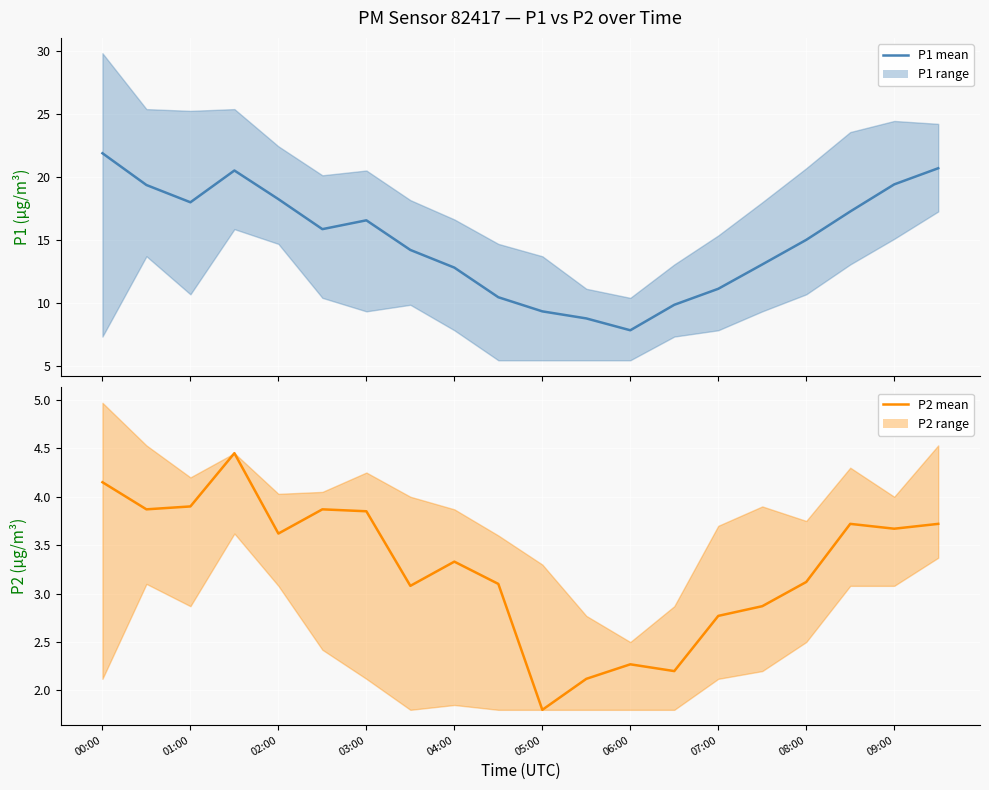

The value of P2 (mean) at 19 is 3.7. True or false?

True